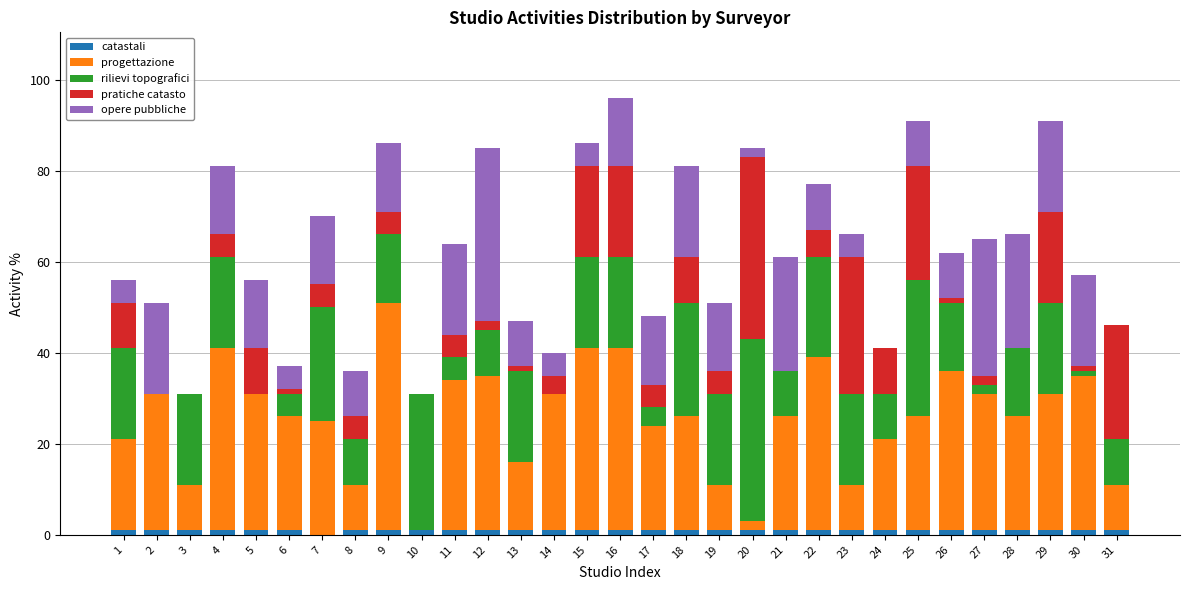

How many distinct data groups are displayed?

5